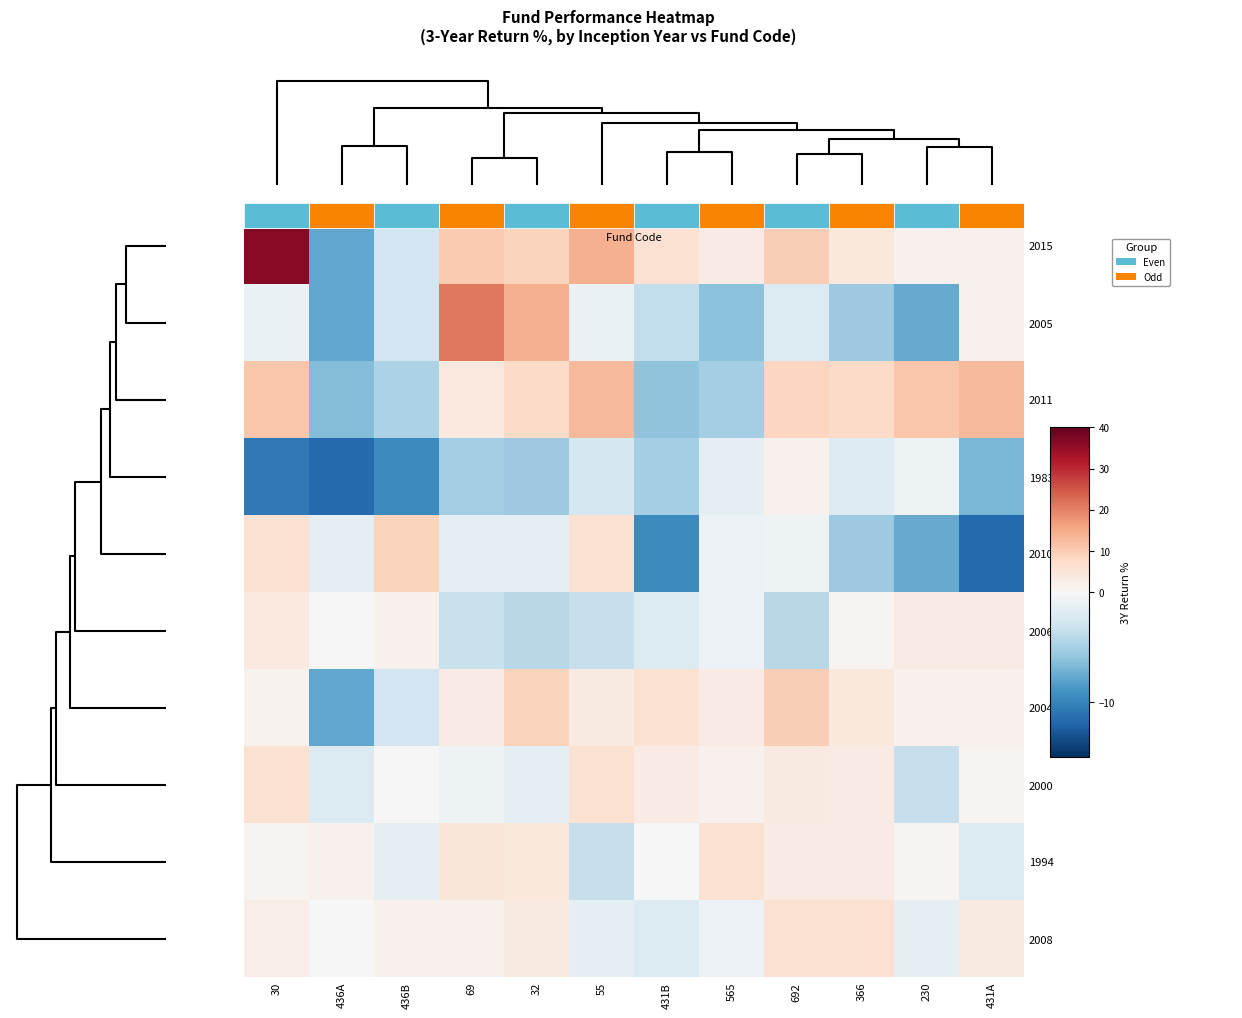

What is the greatest value displayed?

36.3